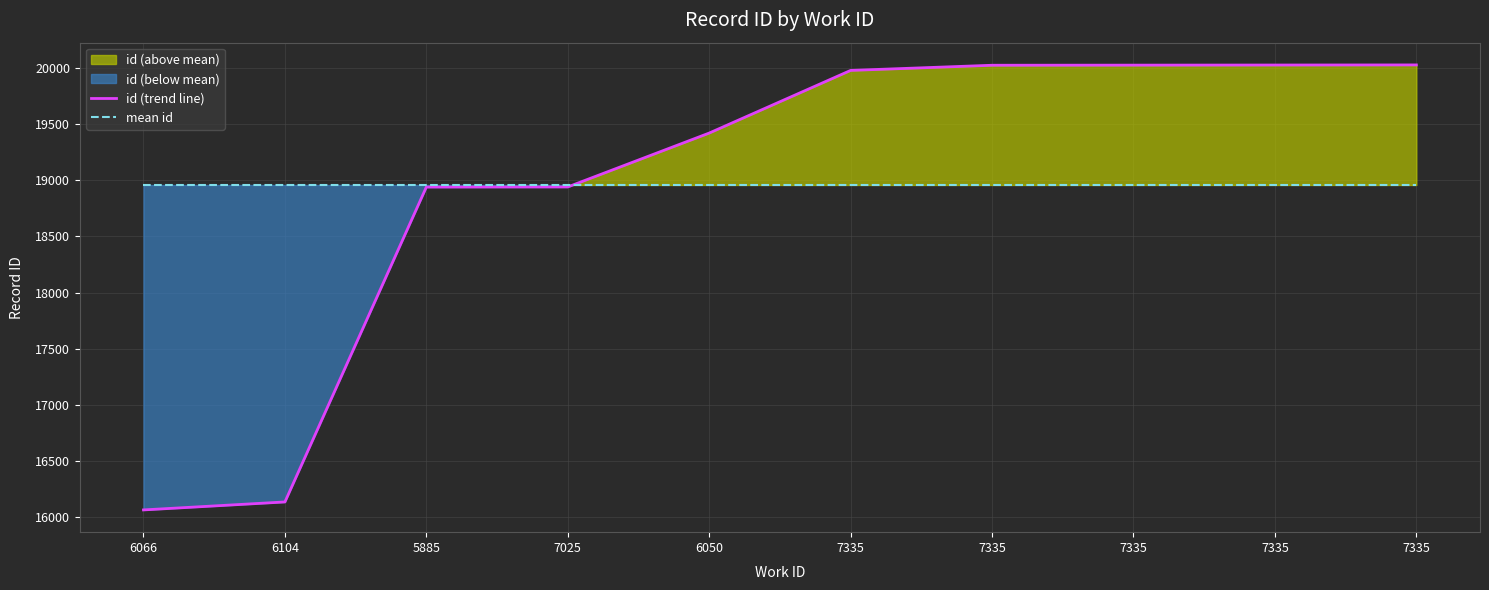

At which label does id (trend line) first exceed 19979?

7335